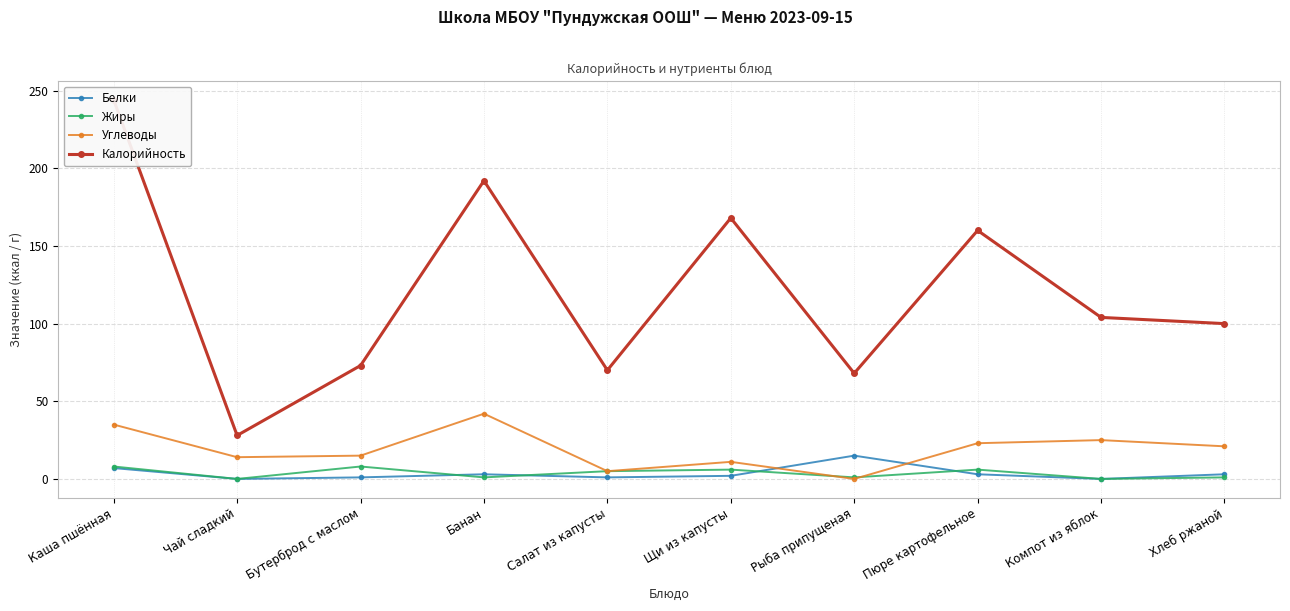

Rank the categories by Белки value from lowest to highest.

Чай сладкий, Компот из яблок, Бутерброд с маслом, Салат из капусты, Щи из капусты, Банан, Пюре картофельное, Хлеб ржаной, Каша пшённая, Рыба припущеная